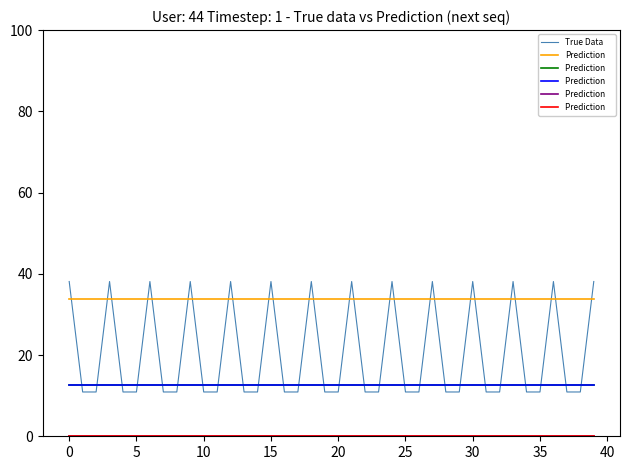

Is this an area chart (filled region under the line)?

No